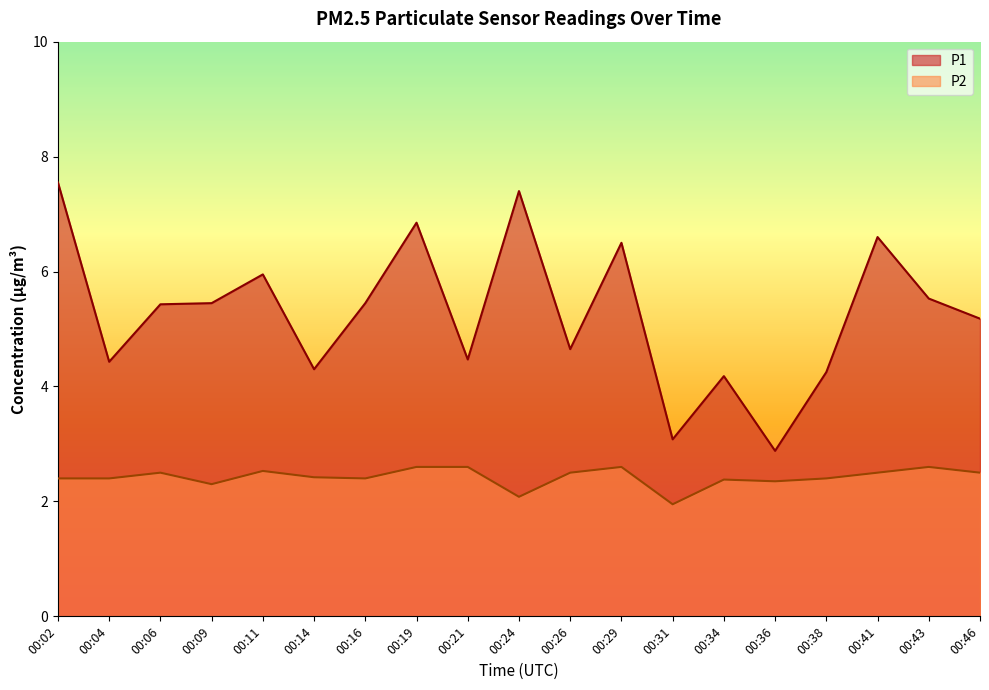

At which label does P2 reach its peak?

00:19